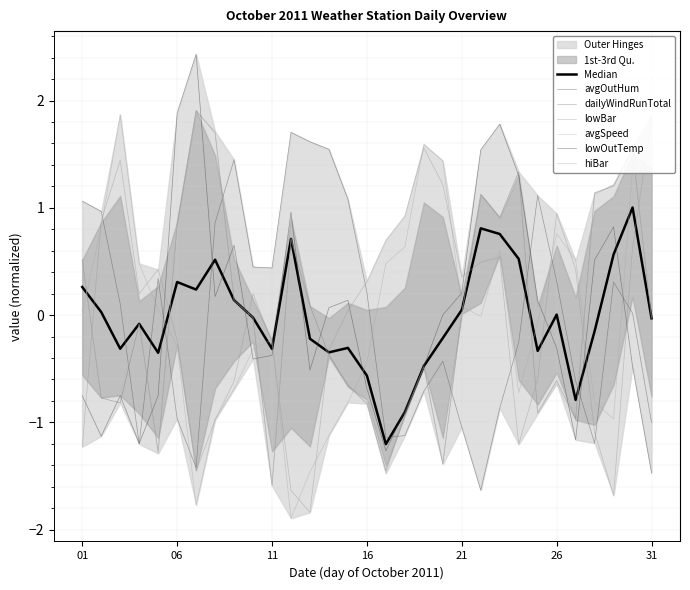

List the labels in order of lowBar value, smallest first.

13/10/2011, 29/10/2011, 12/10/2011, 07/10/2011, 01/10/2011, 24/10/2011, 28/10/2011, 08/10/2011, 09/10/2011, 25/10/2011, 14/10/2011, 11/10/2011, 06/10/2011, 15/10/2011, 04/10/2011, 10/10/2011, 16/10/2011, 21/10/2011, 05/10/2011, 27/10/2011, 22/10/2011, 23/10/2011, 30/10/2011, 17/10/2011, 02/10/2011, 18/10/2011, 26/10/2011, 20/10/2011, 03/10/2011, 19/10/2011, 31/10/2011